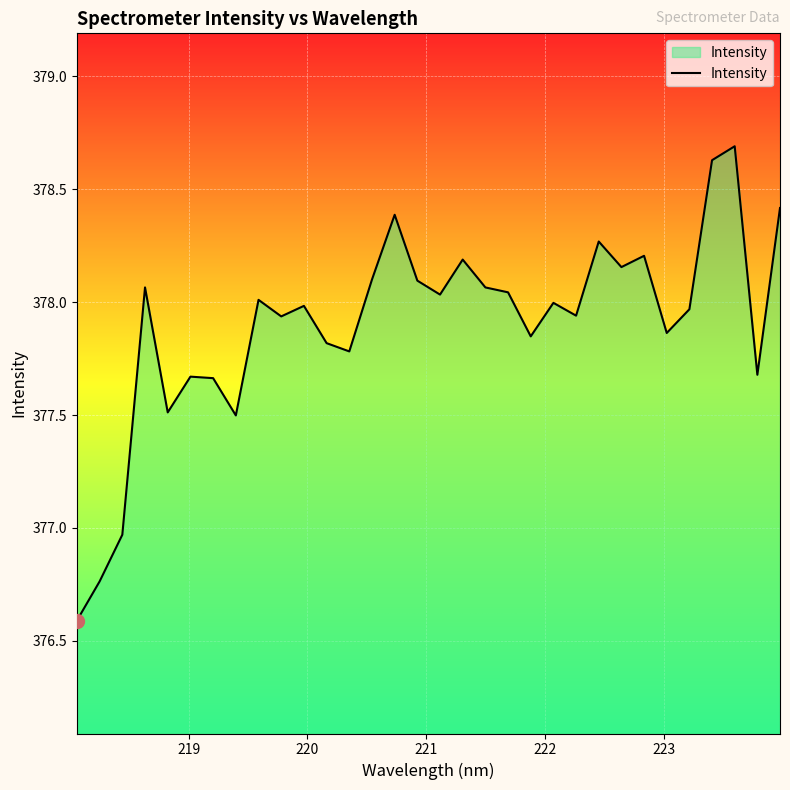

How many lines are shown in the chart?

1